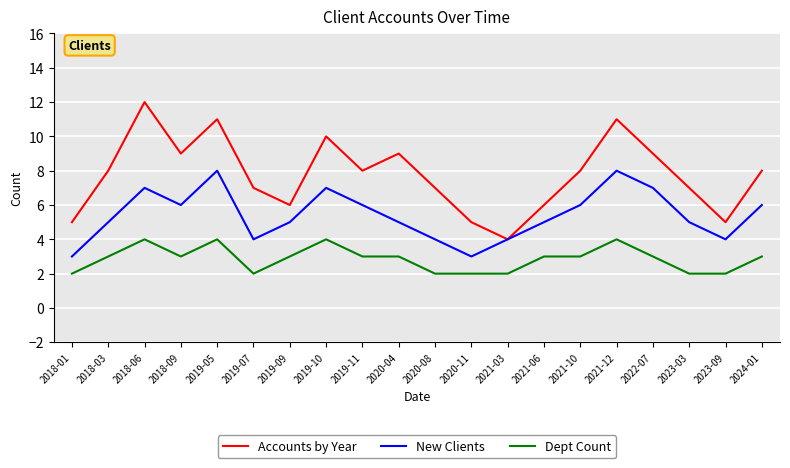

Reading right to left, extract all data points from this chart.

Accounts by Year: 2024-01=8	2023-09=5	2023-03=7	2022-07=9	2021-12=11	2021-10=8	2021-06=6	2021-03=4	2020-11=5	2020-08=7	2020-04=9	2019-11=8	2019-10=10	2019-09=6	2019-07=7	2019-05=11	2018-09=9	2018-06=12	2018-03=8	2018-01=5
New Clients: 2024-01=6	2023-09=4	2023-03=5	2022-07=7	2021-12=8	2021-10=6	2021-06=5	2021-03=4	2020-11=3	2020-08=4	2020-04=5	2019-11=6	2019-10=7	2019-09=5	2019-07=4	2019-05=8	2018-09=6	2018-06=7	2018-03=5	2018-01=3
Dept Count: 2024-01=3	2023-09=2	2023-03=2	2022-07=3	2021-12=4	2021-10=3	2021-06=3	2021-03=2	2020-11=2	2020-08=2	2020-04=3	2019-11=3	2019-10=4	2019-09=3	2019-07=2	2019-05=4	2018-09=3	2018-06=4	2018-03=3	2018-01=2